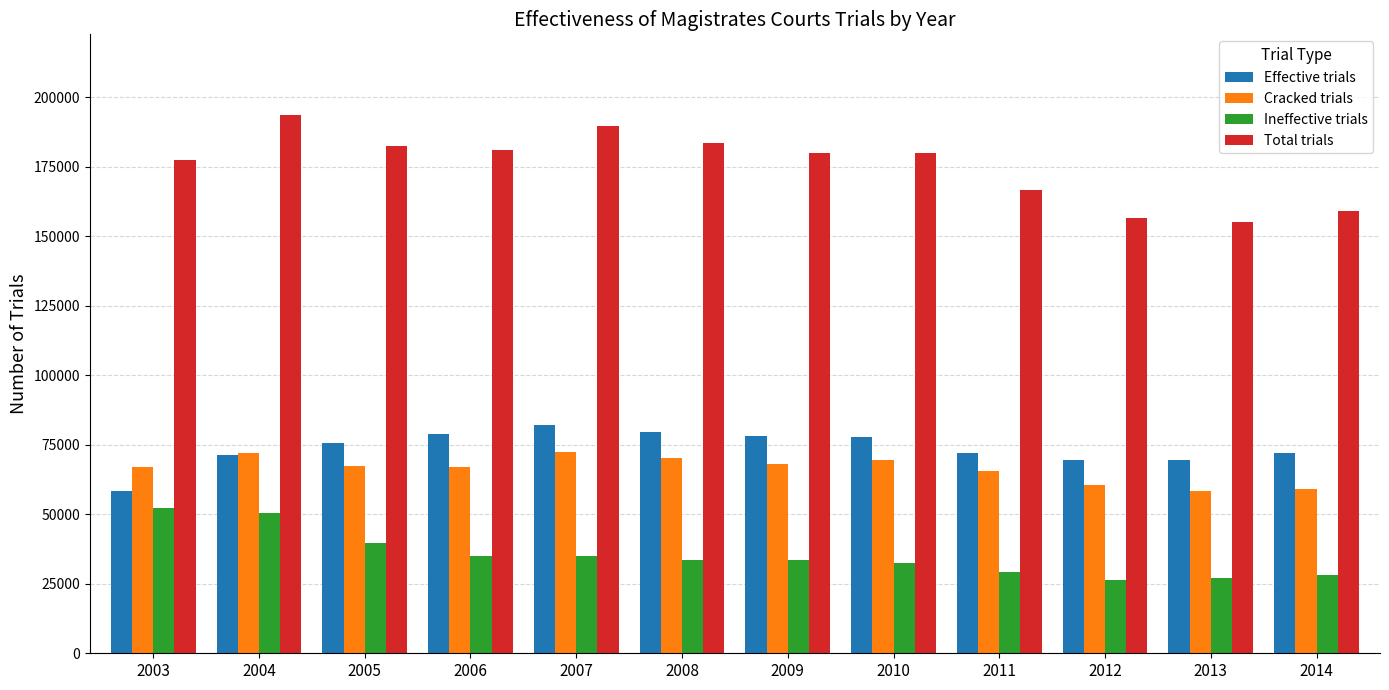

How many groups of bars are there?

12